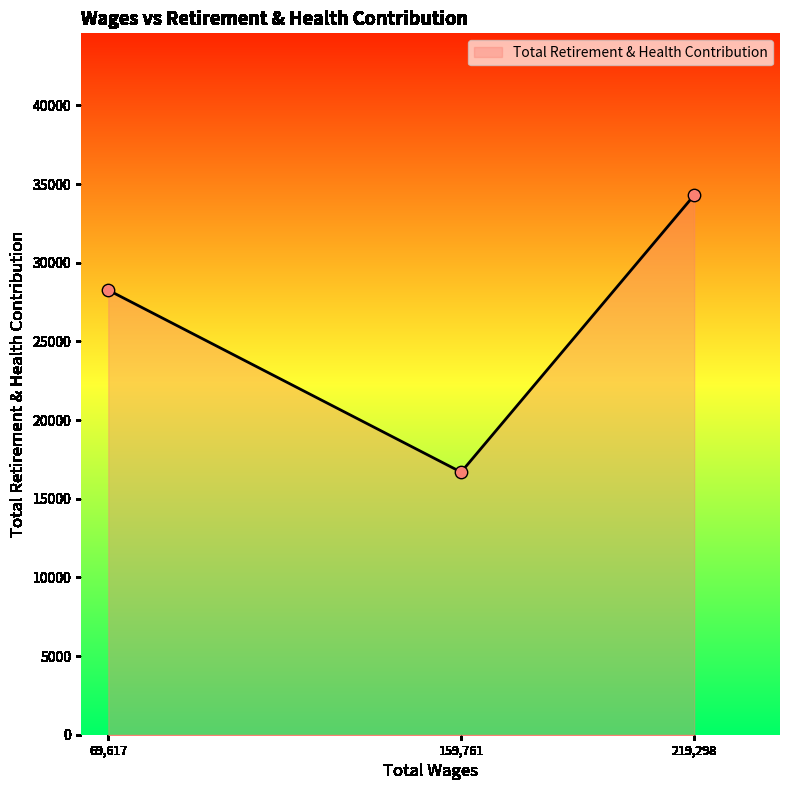

What is the ratio of the value at 159,761 to the value at 219,298?

0.5